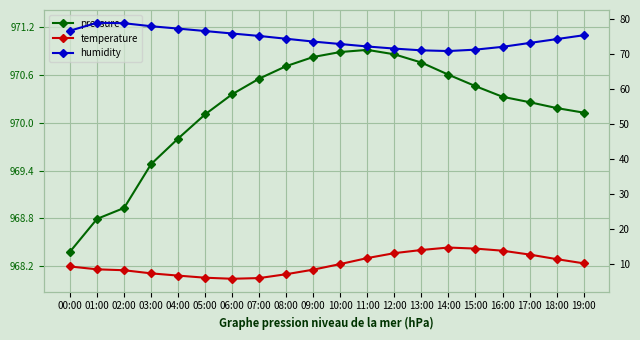

What is the average value of the pressure series?

970.2